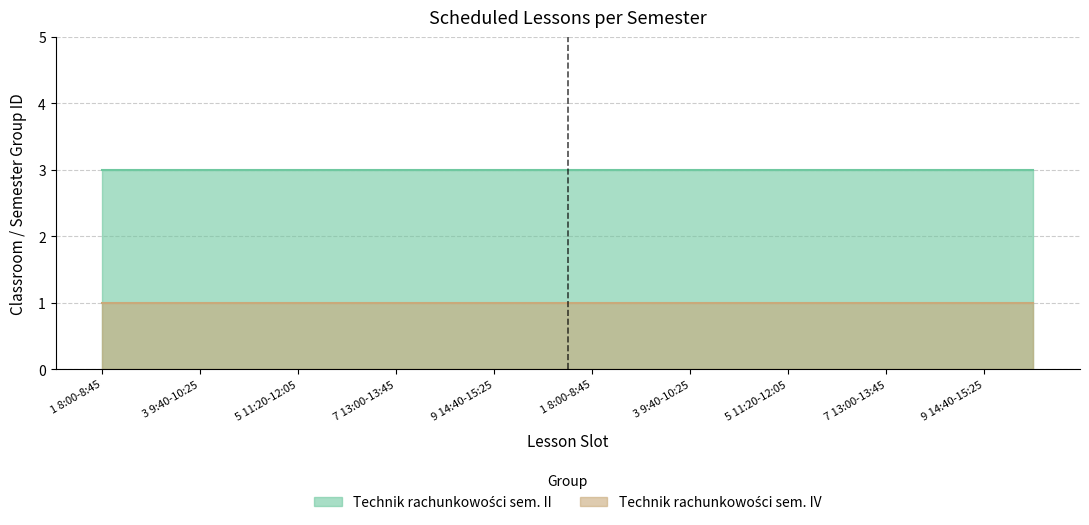

True or false: Technik rachunkowości sem. II and Technik rachunkowości sem. IV intersect in this chart.

False